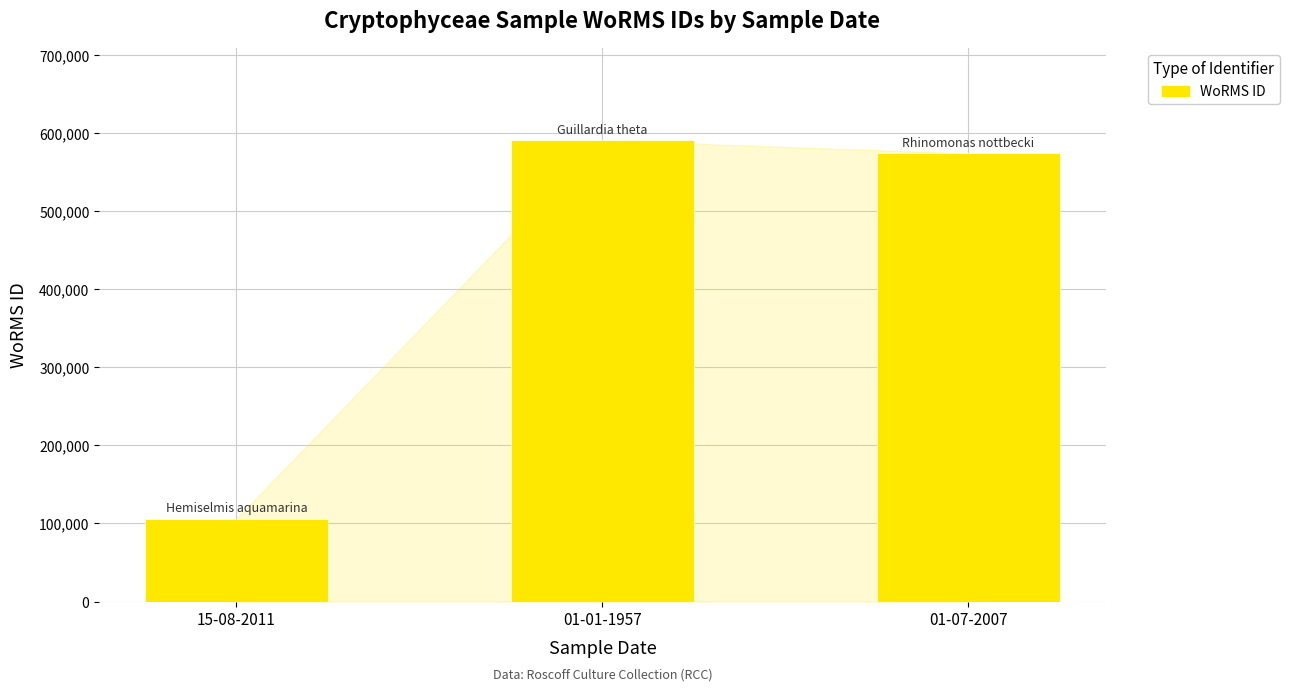

Count the number of categories in the chart.

3